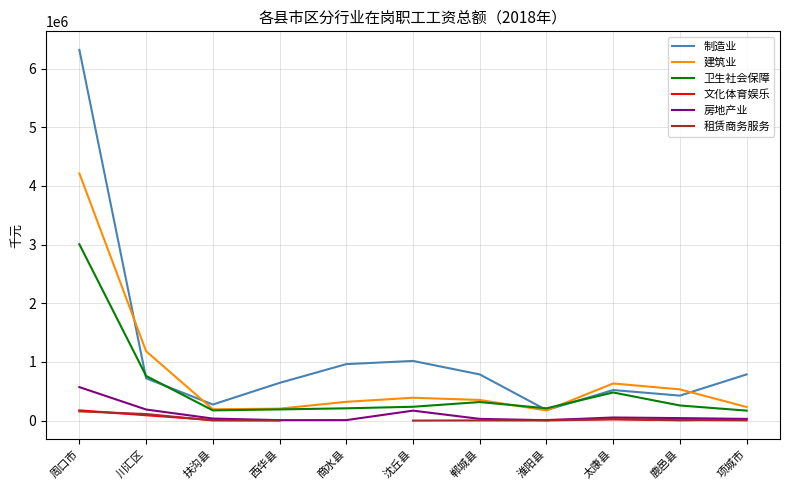

What is the difference between the maximum and minimum values in the 文化体育娱乐 series?

172875.0